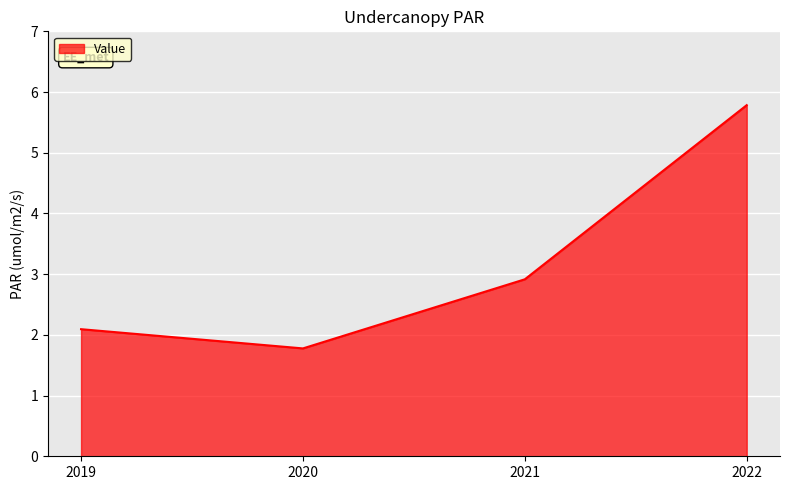

What is the difference between the maximum and second lowest values?

3.7